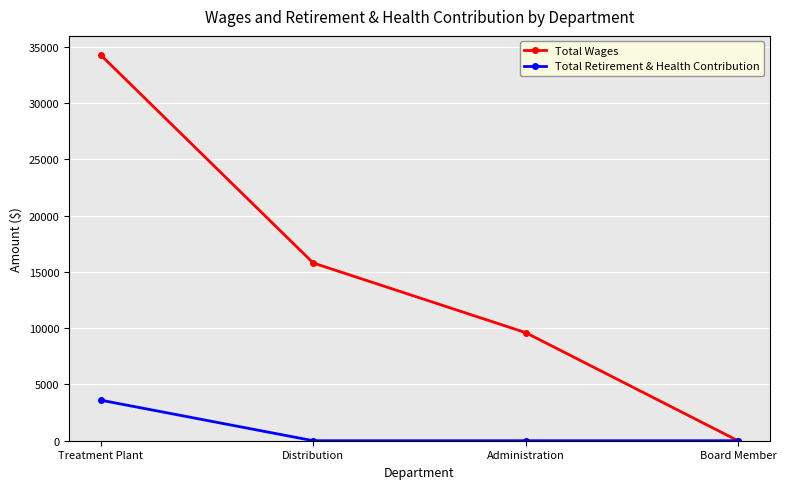

What are all the series names shown in the legend?

Total Wages, Total Retirement & Health Contribution